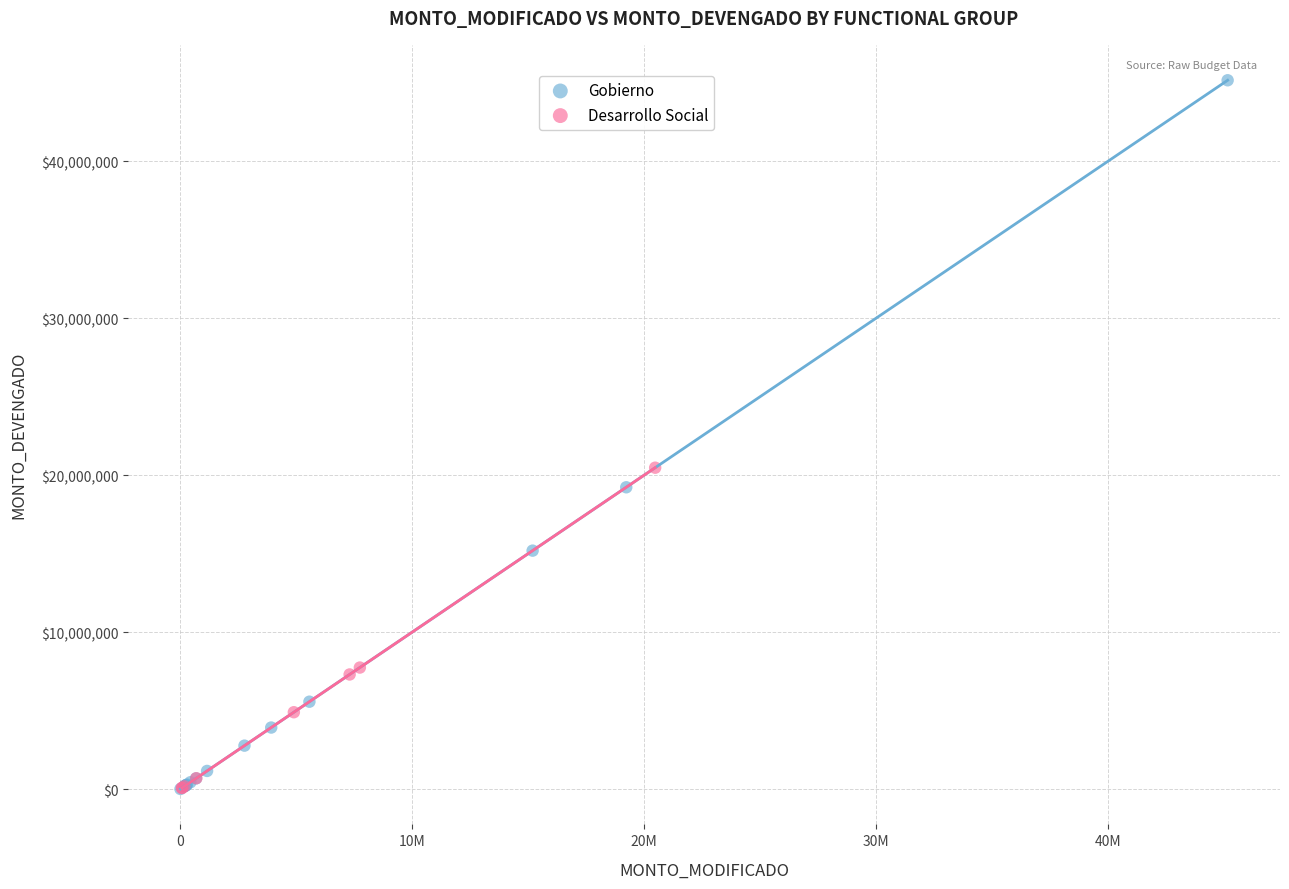

Which series has the largest Y range (max minus min)?

Gobierno